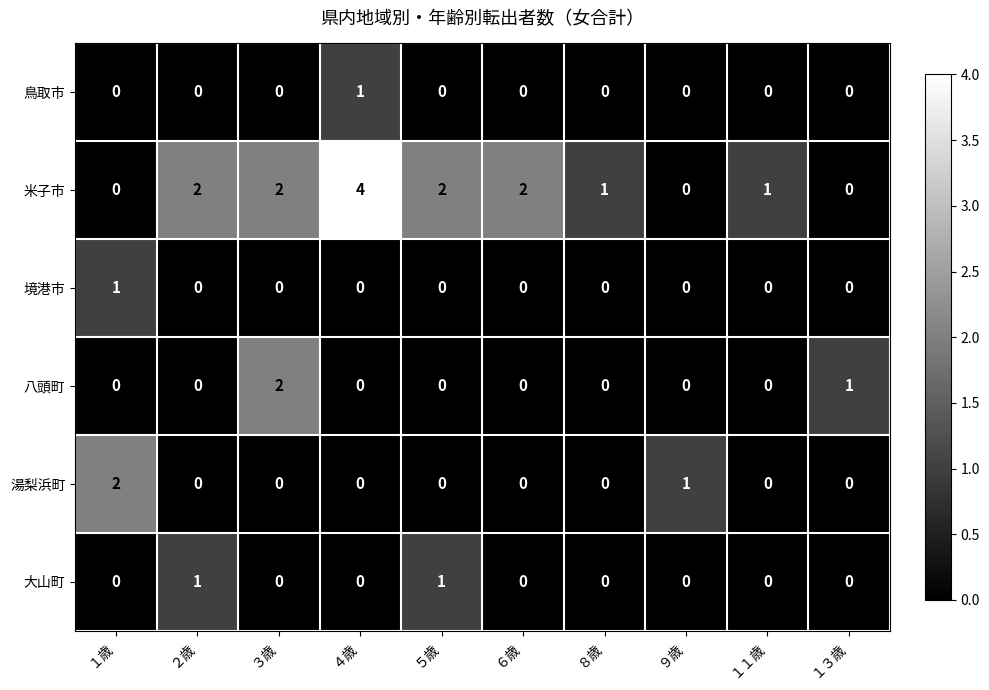

Between ２歳 and ６歳, which series saw the biggest shift?

大山町